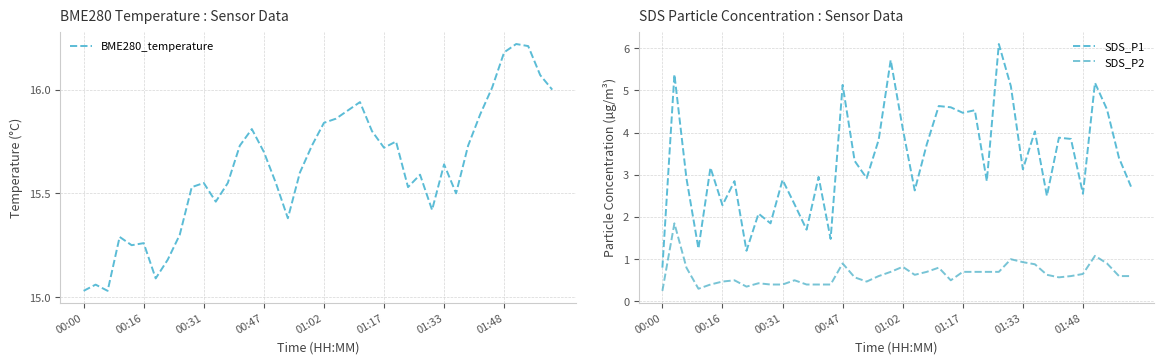

What is the value of the SDS_P1 point at the 22nd from the left?

2.6